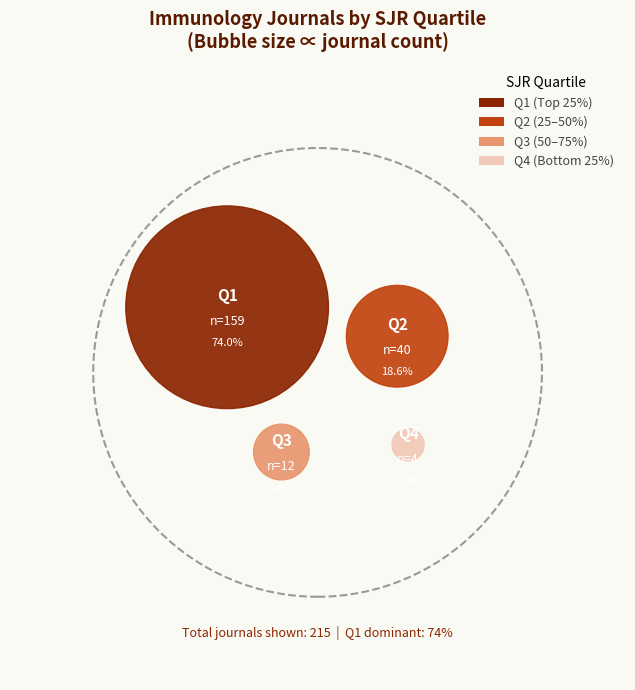

What is the ratio of the value at Q3 to the value at Q4?

3.0